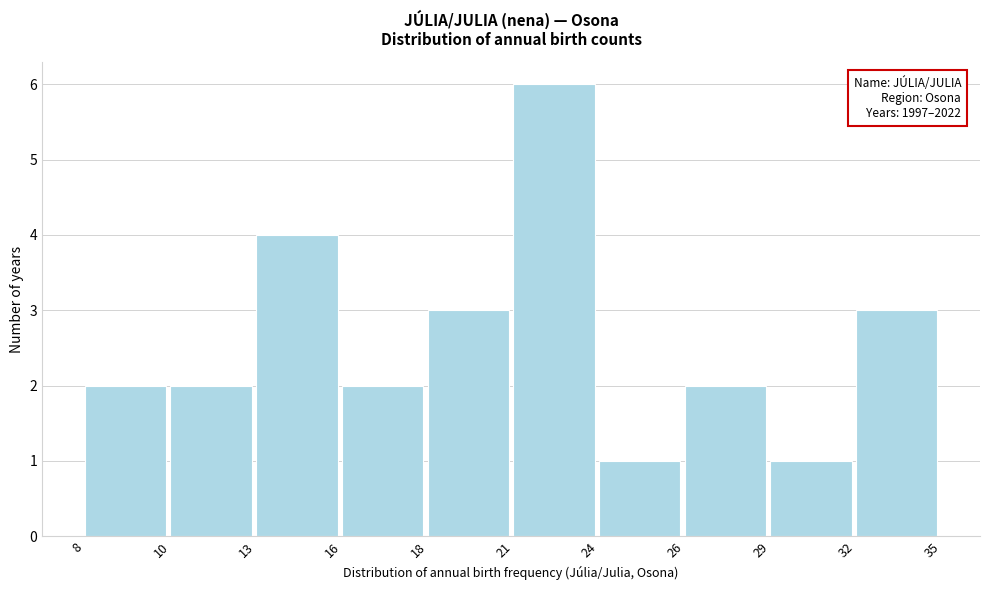

Reading left to right, what are all the values shown in this chart?

8=2	10=2	13=4	16=2	18=3	21=6	24=1	26=2	29=1	32=3